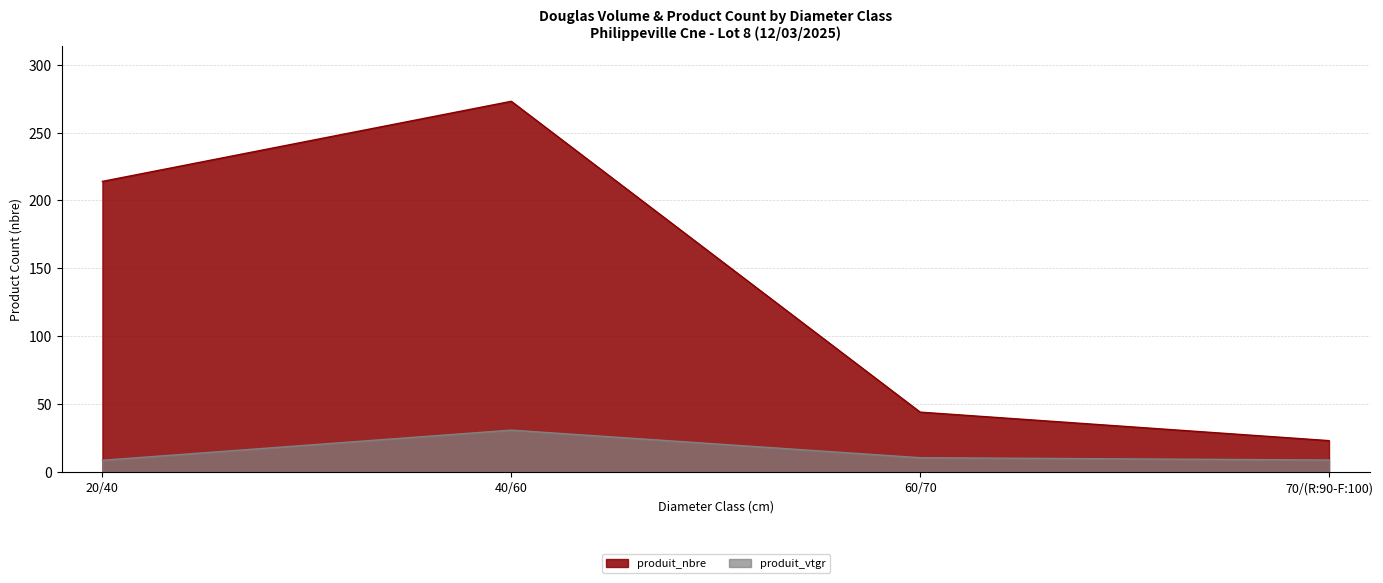

What is the value of the produit_vtgr point at the 3rd from the left?

10.4